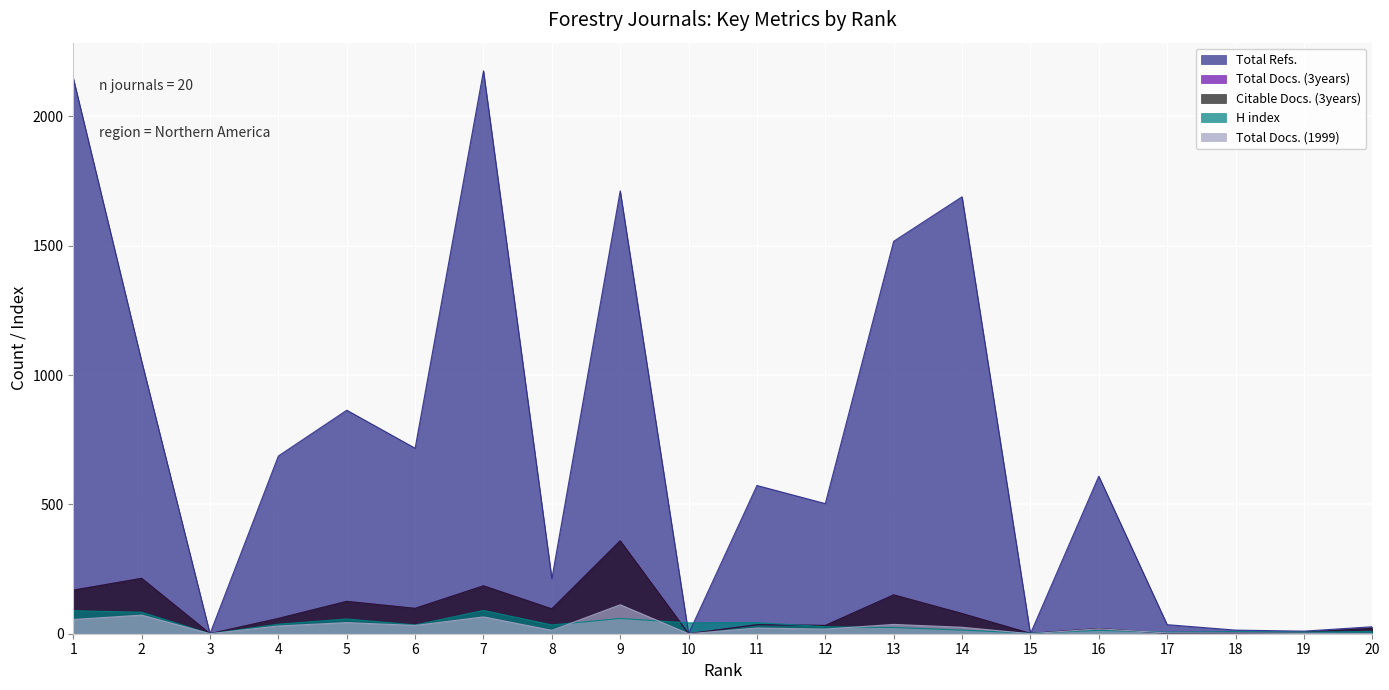

How many values in the Citable Docs. (3years) series exceed 59?

9